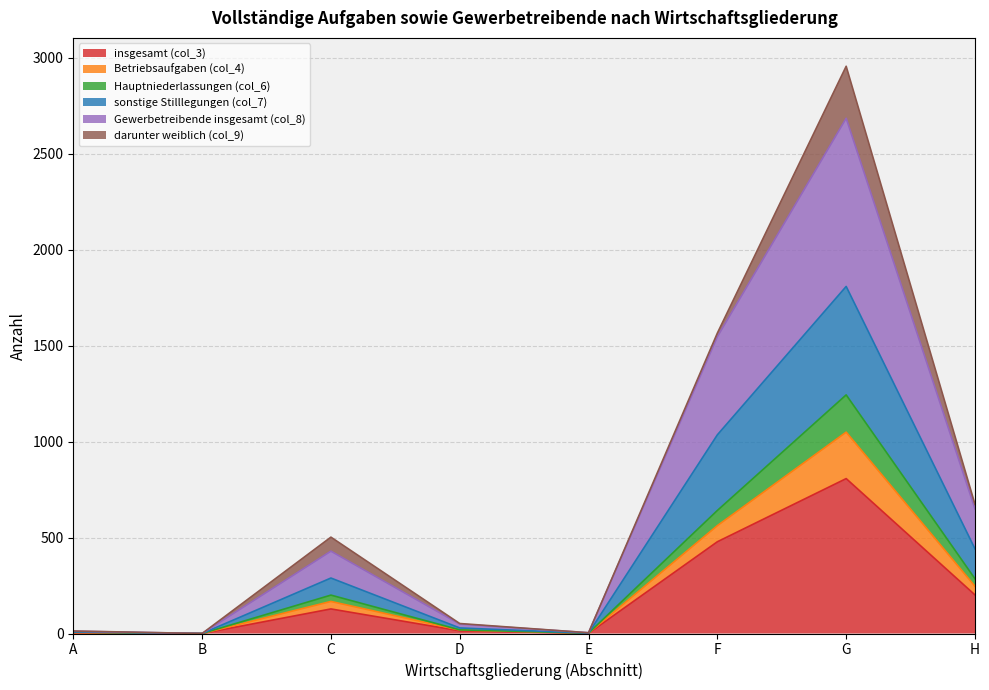

At which label does insgesamt (col_3) reach its peak?

G